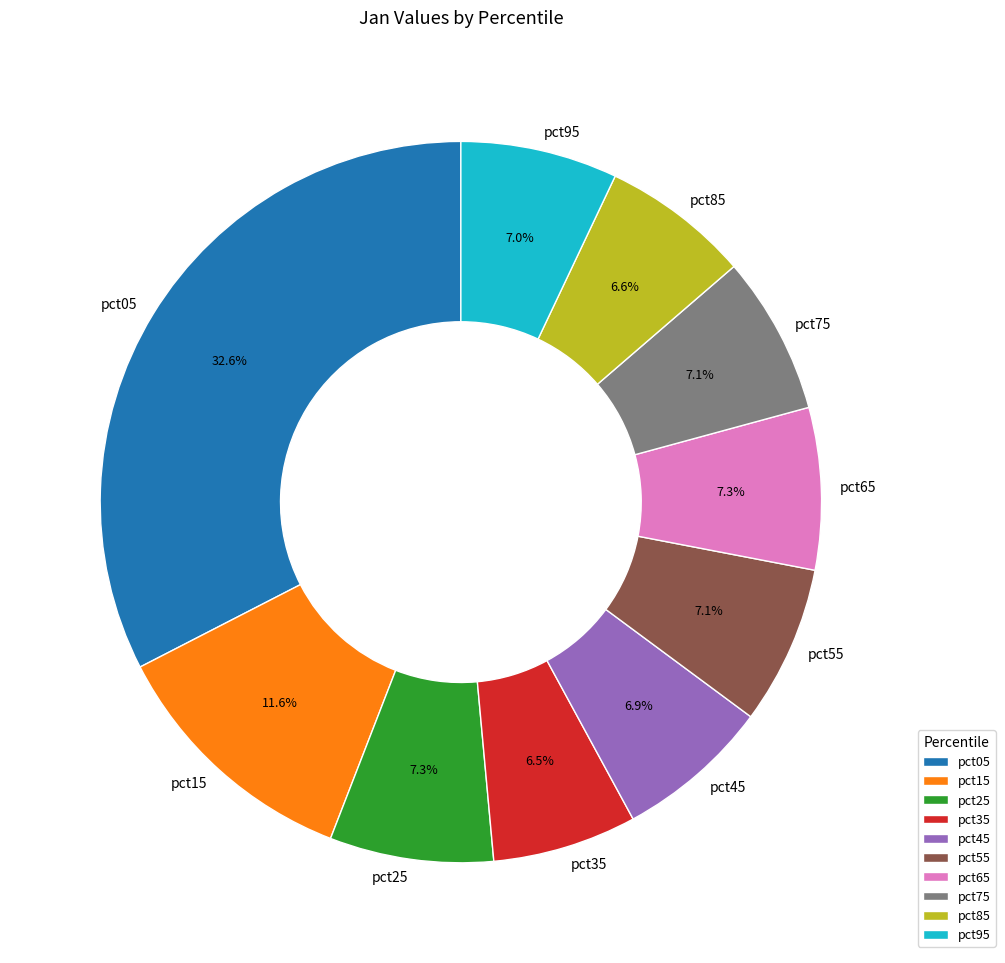

How much of the chart is everything except pct35?

93.5%